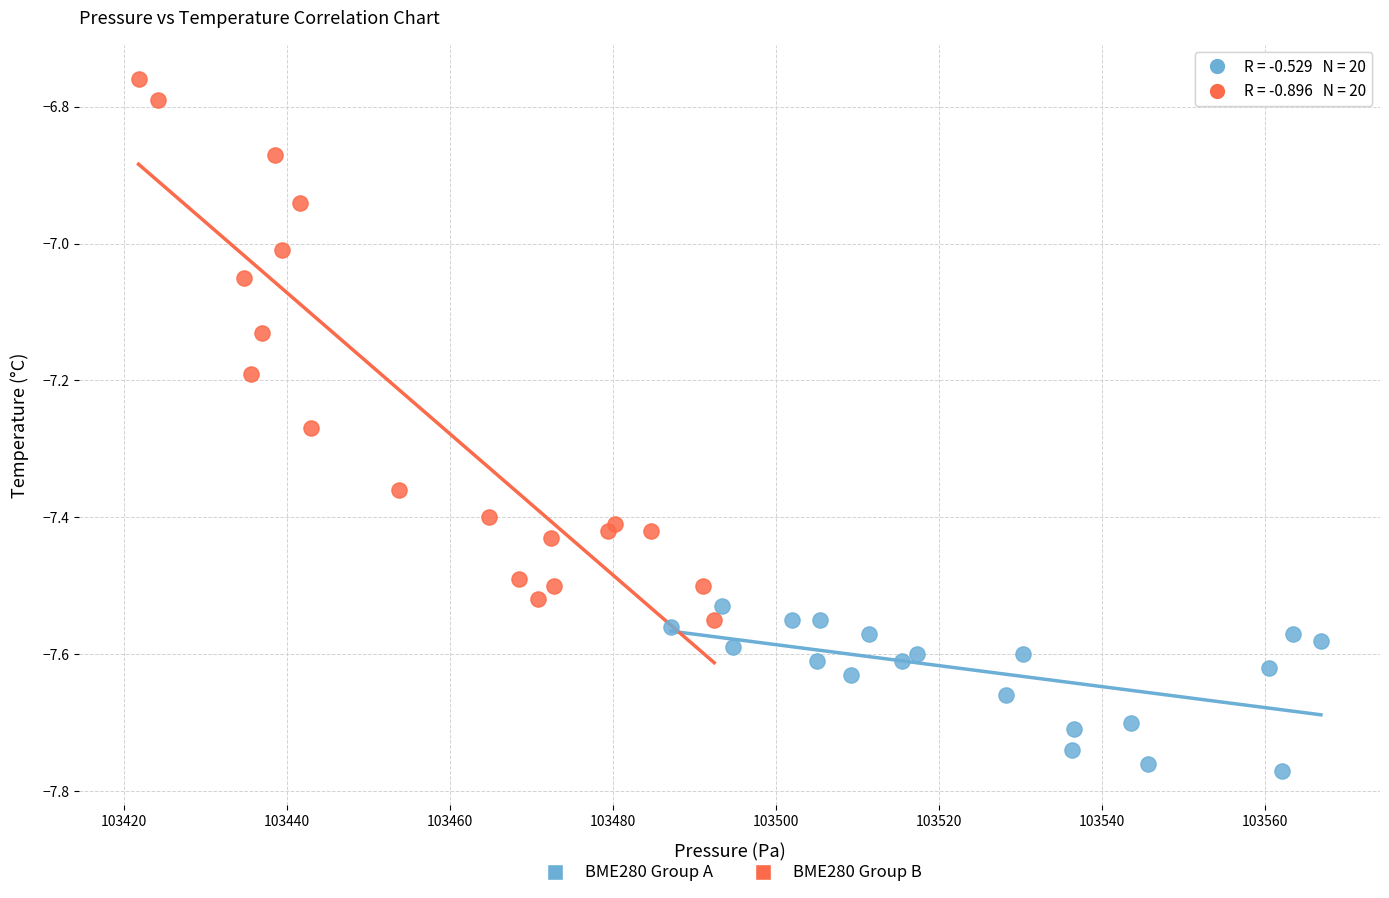

Which series reaches the minimum Y coordinate?

BME280 Group A